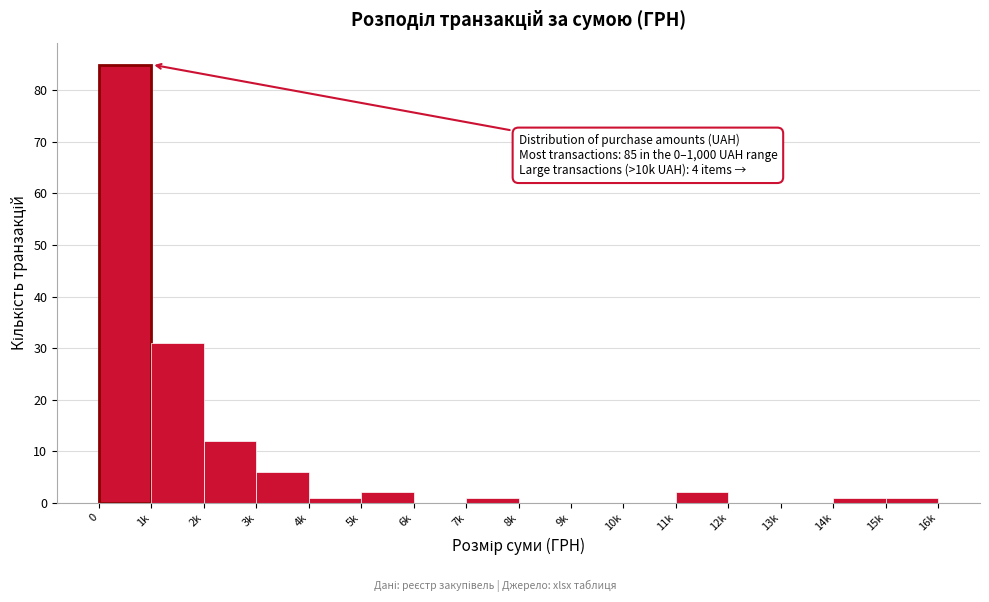

Reading left to right, transcribe all the data shown in this chart.

0=85	1k=31	2k=12	3k=6	4k=1	5k=2	6k=0	7k=1	8k=0	9k=0	10k=0	11k=2	12k=0	13k=0	14k=1	15k=1